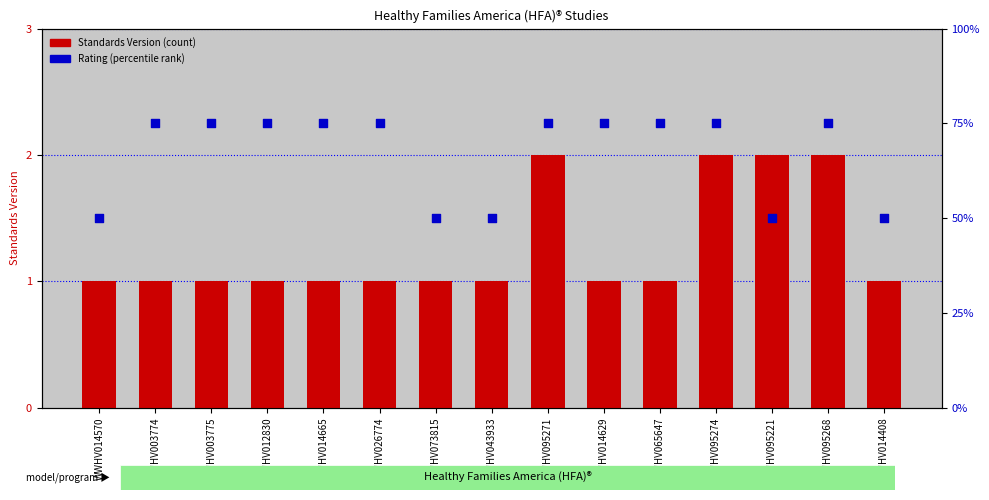

What are all the series names shown in the legend?

Standards Version, Rating (percentile rank)